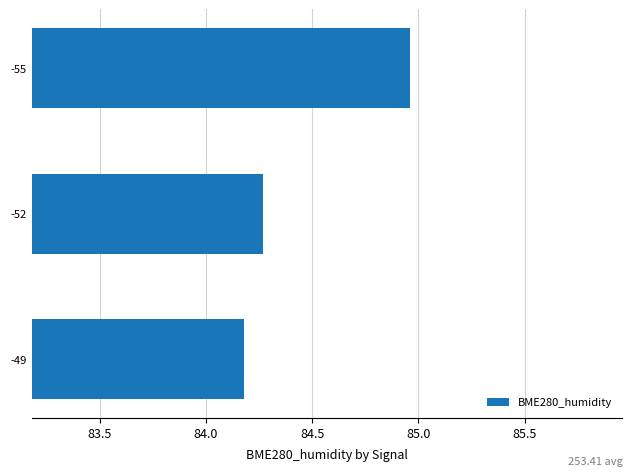

What is the smallest value displayed?

84.2